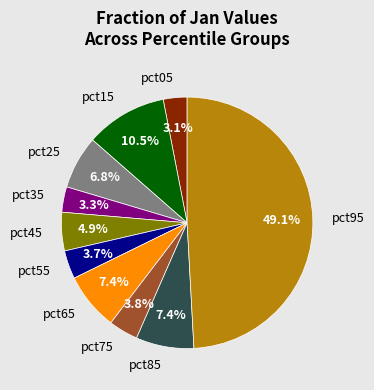

Between pct05 and pct65, which is larger?

pct65